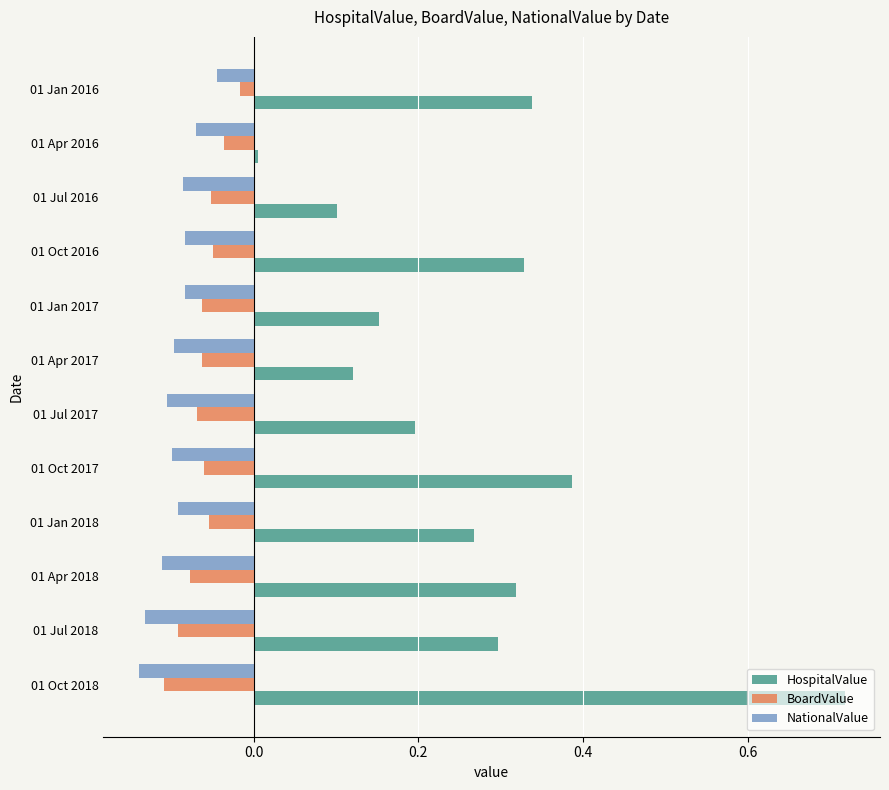

True or false: HospitalValue has a value of 0.5 at 01 Oct 2017.

False